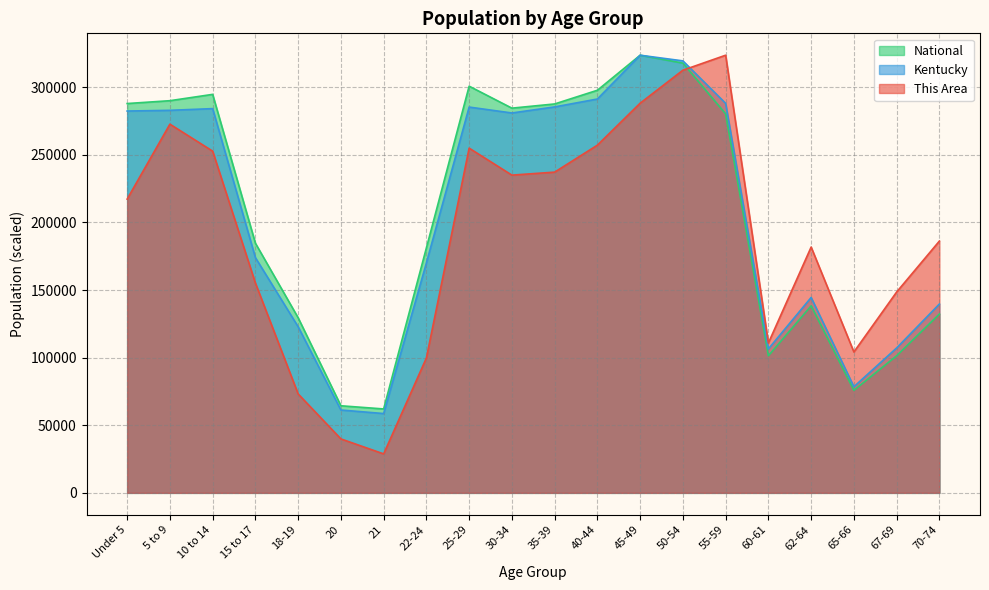

True or false: Kentucky has a value of 231143.1 at 22-24.

False